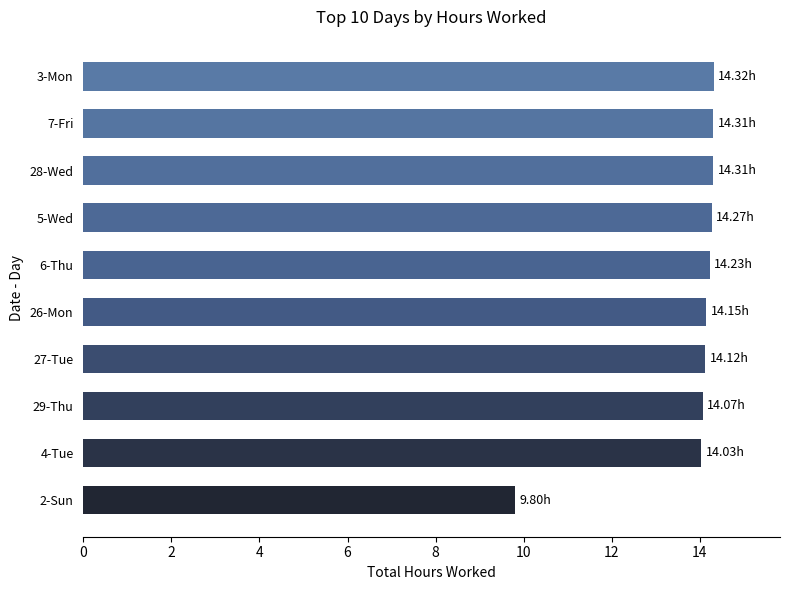

Approximately how many times larger is the value at 5-Wed compared to 29-Thu?

1.0